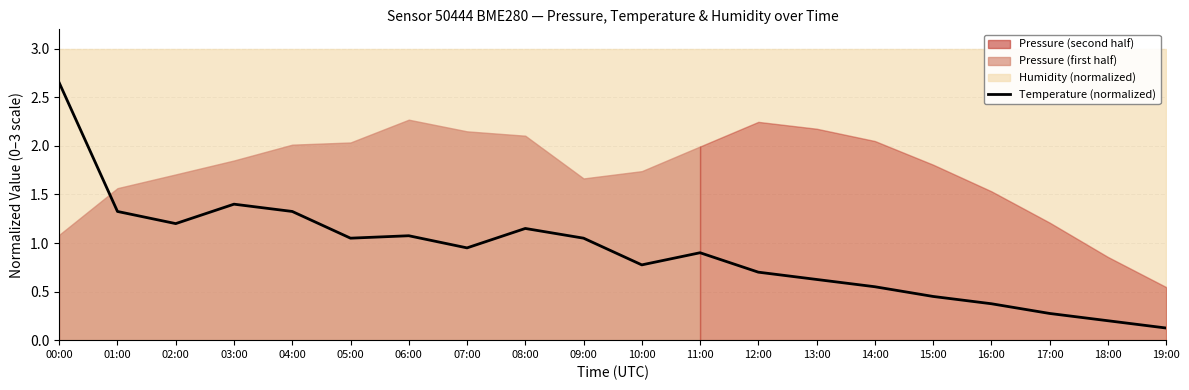

What is the difference between the values at 15:00 and 07:00?

0.5